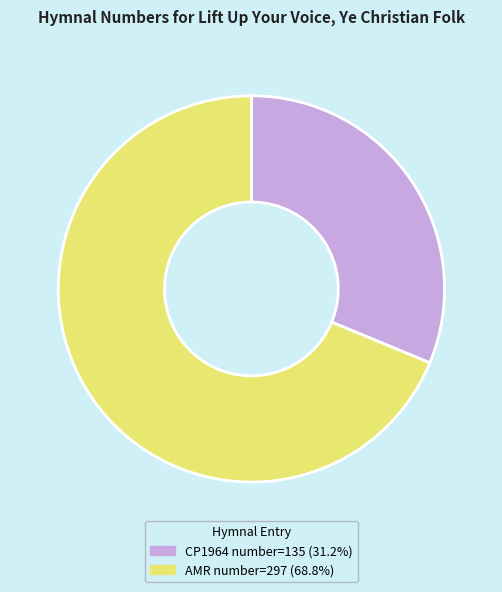

Does any single category account for the majority?

Yes